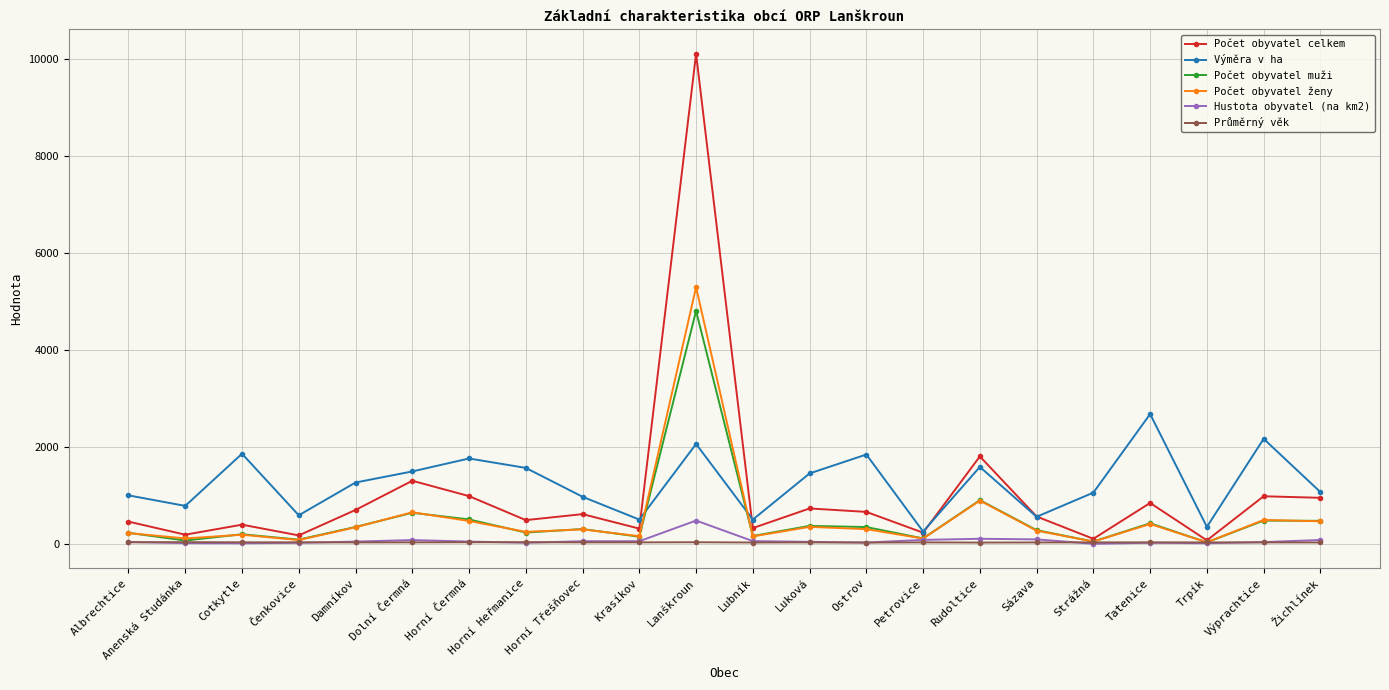

How many lines are shown in the chart?

6